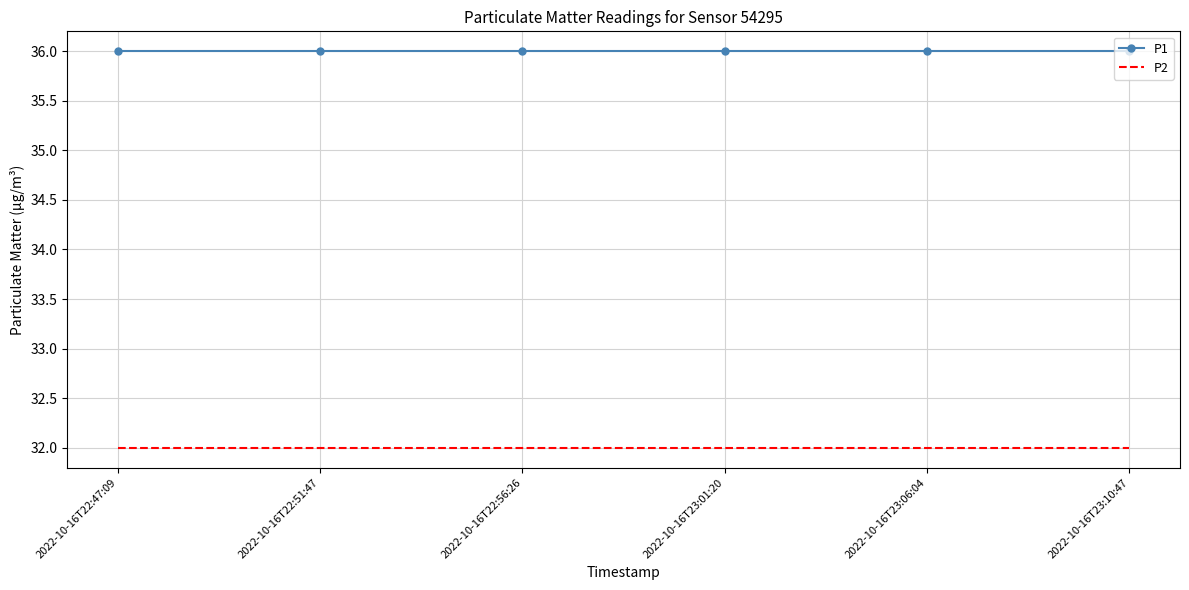

Is the value of P2 at 2022-10-16T23:06:04 greater than the value of P1 at 2022-10-16T22:56:26?

No